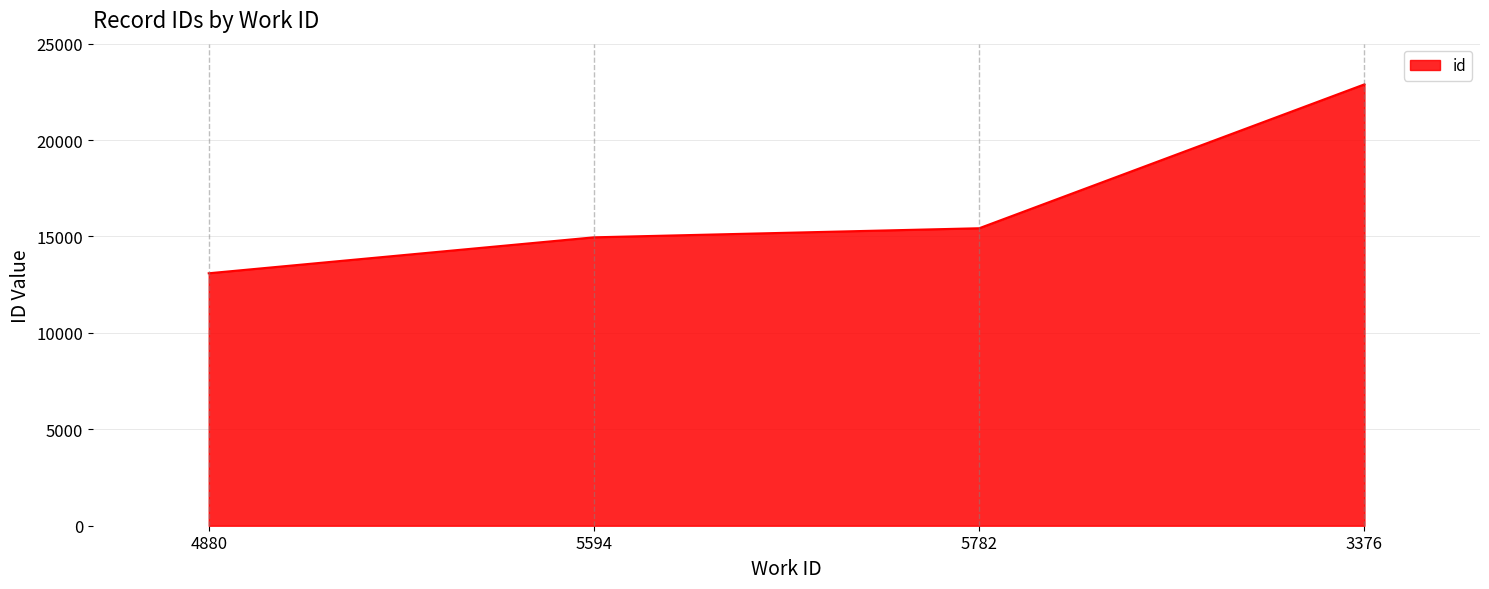

How many values are below 15428?

2